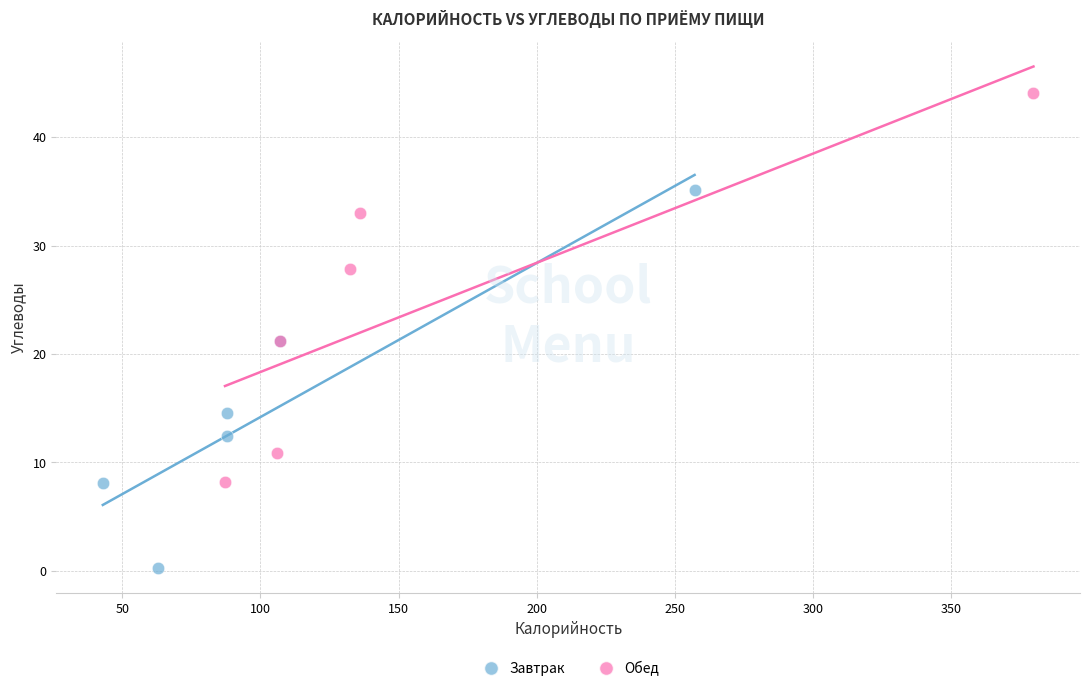

What are all the series names shown in the legend?

Завтрак, Обед